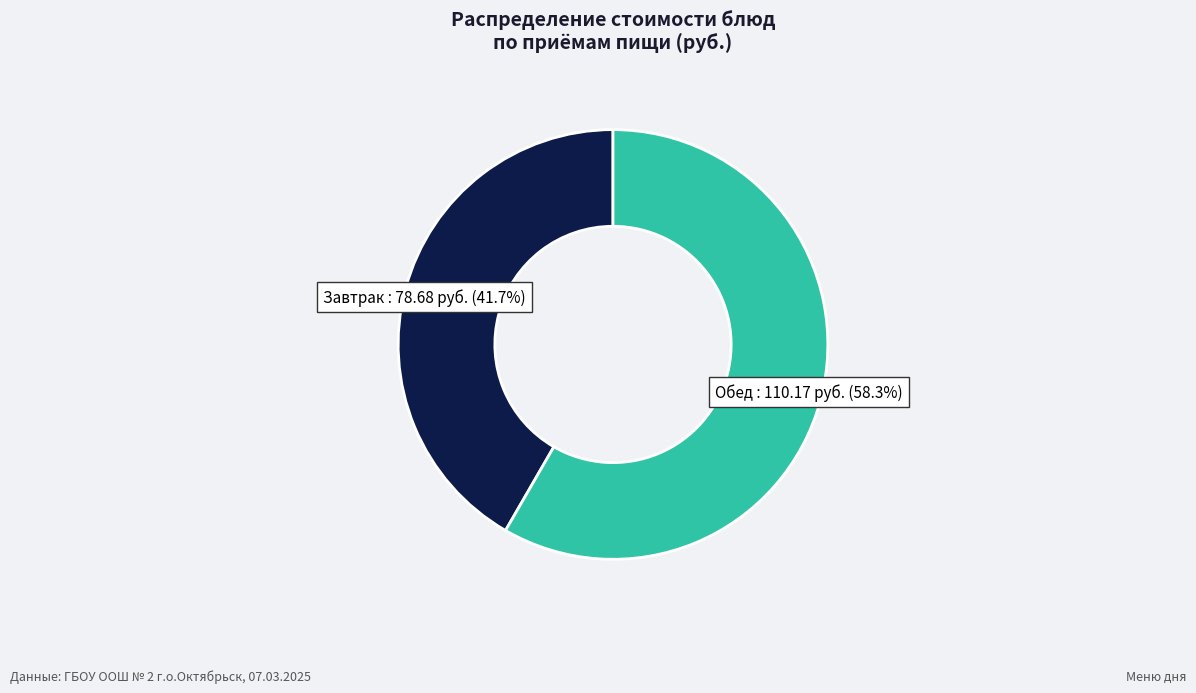

Is there a majority slice in this chart?

Yes